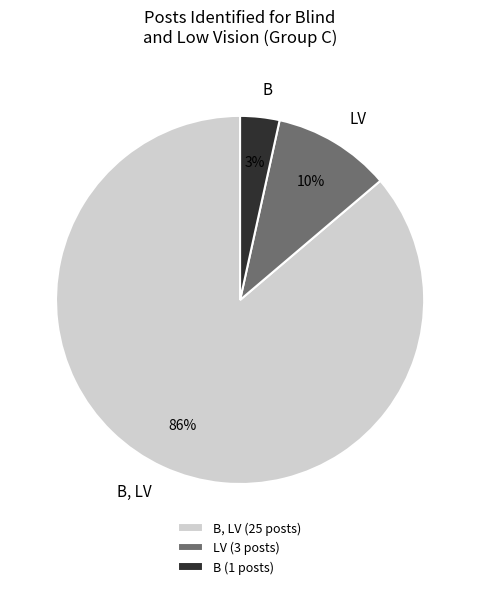

How many slices are in this pie chart?

3